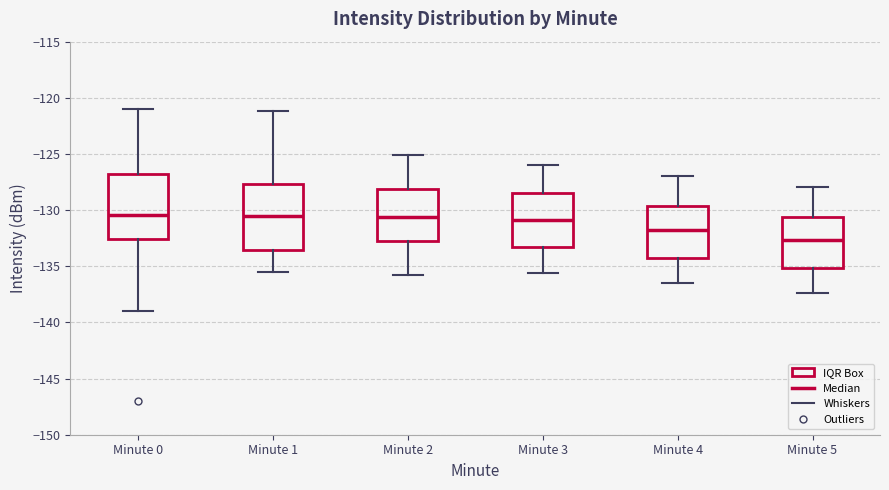

Where does the upper whisker of the box for Minute 1 end on the y-axis? The values are not printed on the chart, so give them approximately, as read against the axis.

-121.0